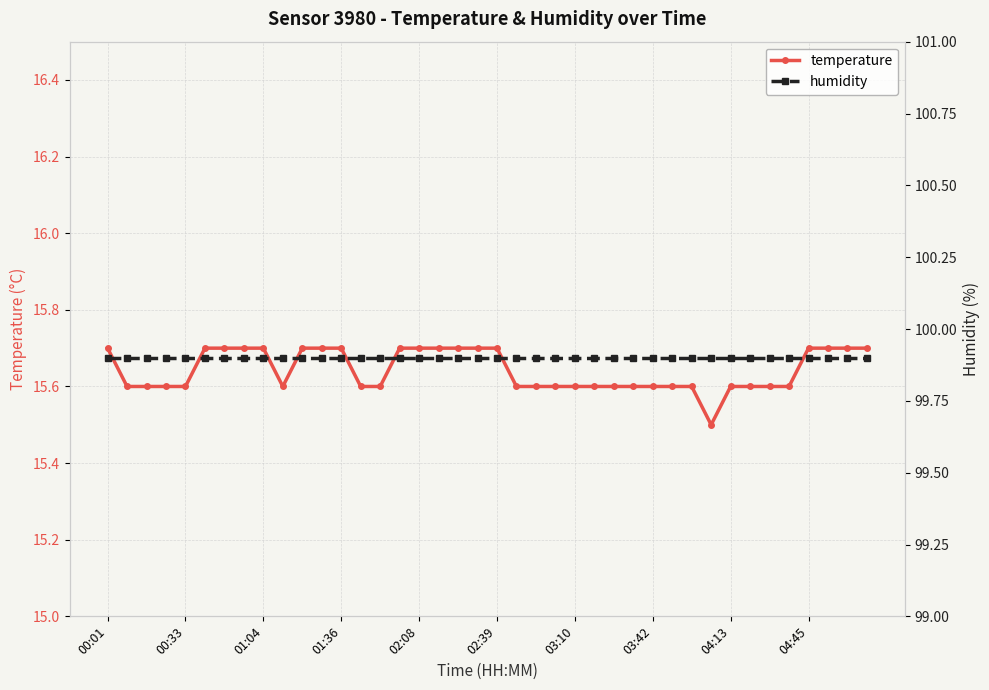

What position from the left is 25?

26